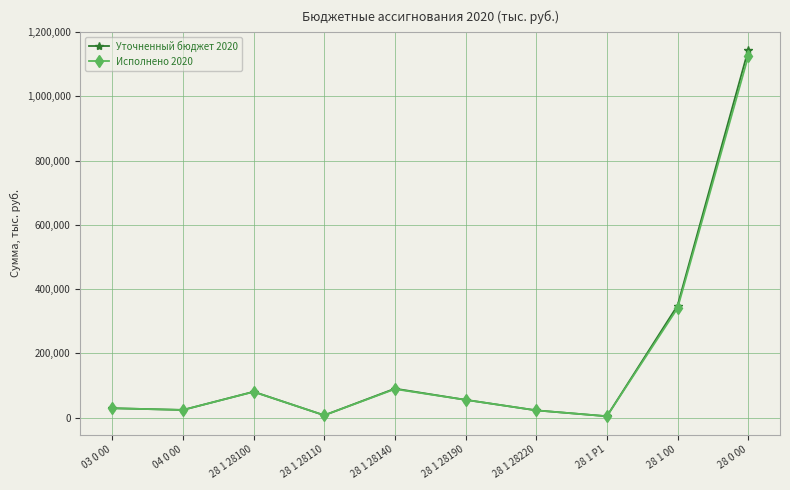

At which category is the sum across all series the highest?

28 0 00